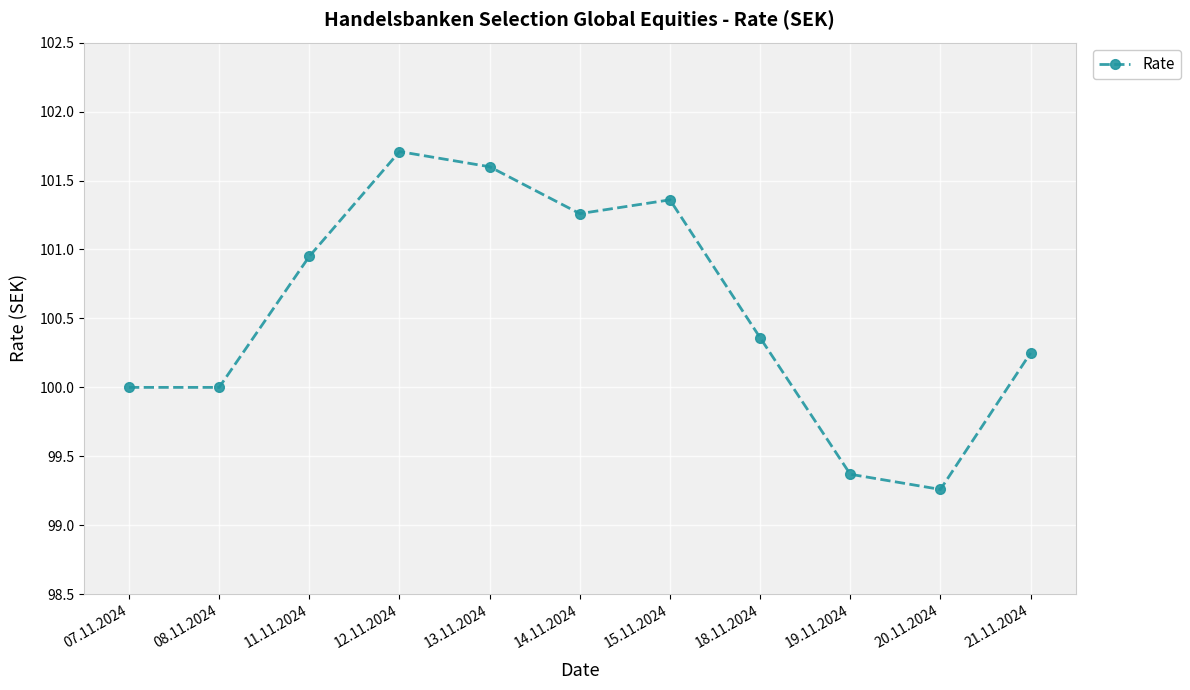

Approximately how many times larger is the value at 20.11.2024 compared to 12.11.2024?

1.0